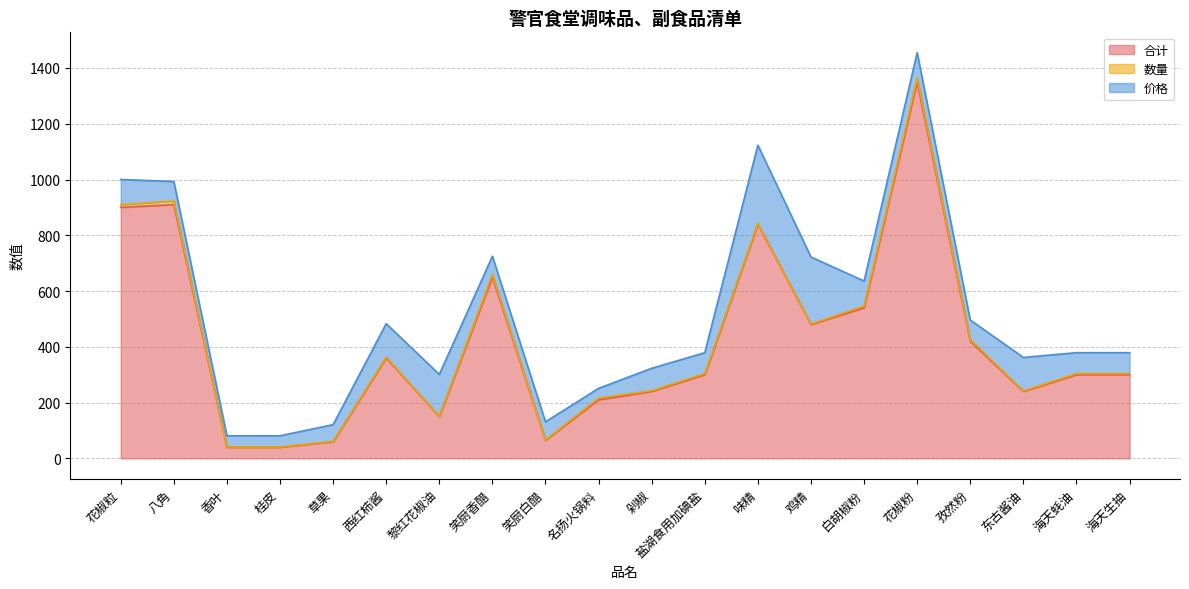

Reading right to left, extract all data points from this chart.

合计: 海天生抽=300	海天蚝油=300	东古酱油=240	孜然粉=420	花椒粉=1350	白胡椒粉=540	鸡精=480	味精=840	盐湖食用加碘盐=300	剁椒=240	名扬火锅料=210	笑厨白醋=65	笑厨香醋=650	黎红花椒油=150	西红柿酱=360	草果=60	桂皮=40	香叶=40	八角=910	花椒粒=900
数量: 海天生抽=4	海天蚝油=4	东古酱油=2	孜然粉=6	花椒粉=15	白胡椒粉=6	鸡精=2	味精=3	盐湖食用加碘盐=4	剁椒=3	名扬火锅料=6	笑厨白醋=1	笑厨香醋=10	黎红花椒油=1	西红柿酱=3	草果=1	桂皮=1	香叶=1	八角=13	花椒粒=10
价格: 海天生抽=75	海天蚝油=75	东古酱油=120	孜然粉=70	花椒粉=90	白胡椒粉=90	鸡精=240	味精=280	盐湖食用加碘盐=75	剁椒=80	名扬火锅料=35	笑厨白醋=65	笑厨香醋=65	黎红花椒油=150	西红柿酱=120	草果=60	桂皮=40	香叶=40	八角=70	花椒粒=90